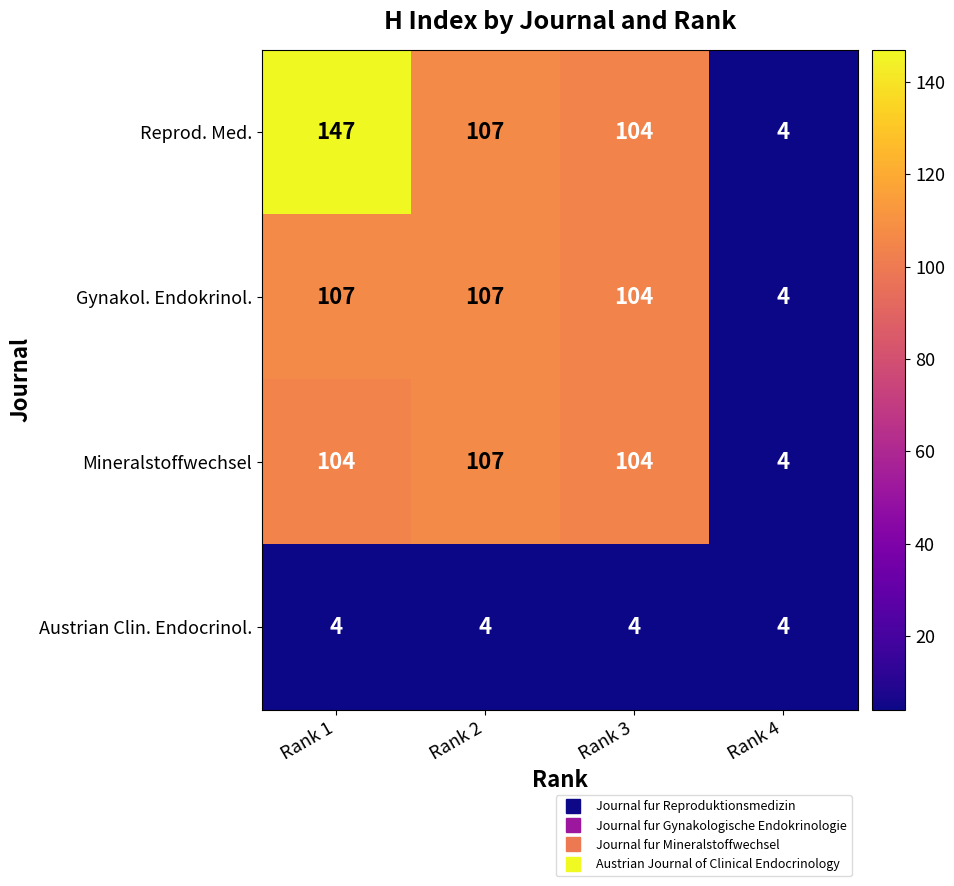

True or false: Gynakol. Endokrinol. has a value of 22 at Rank 2.

False